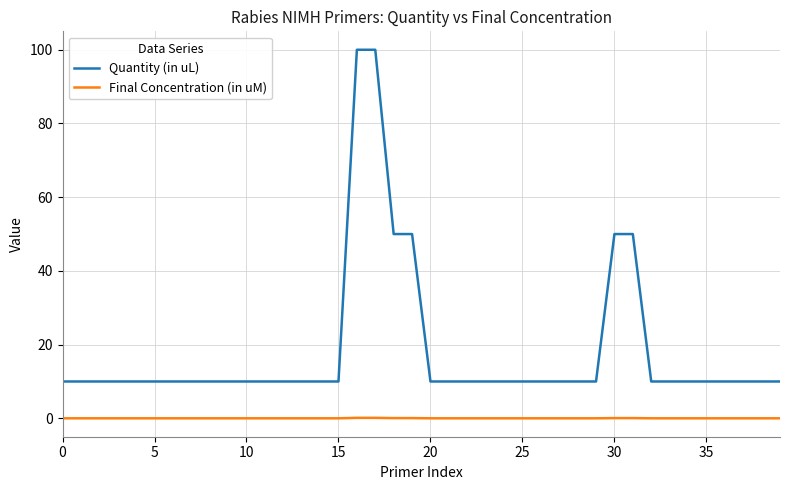

List the series in order of their peak value, lowest first.

Final Concentration (in uM), Quantity (in uL)